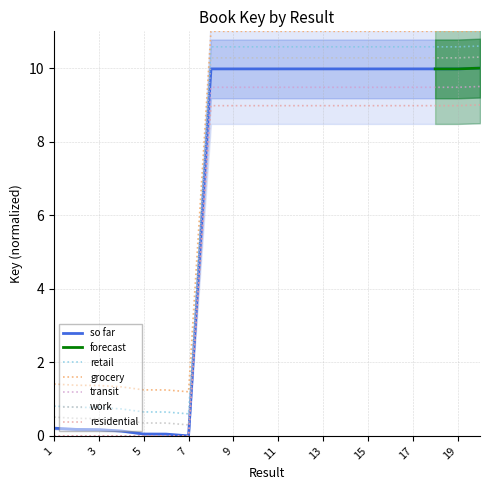

What is the difference between the maximum and minimum values?

10.0